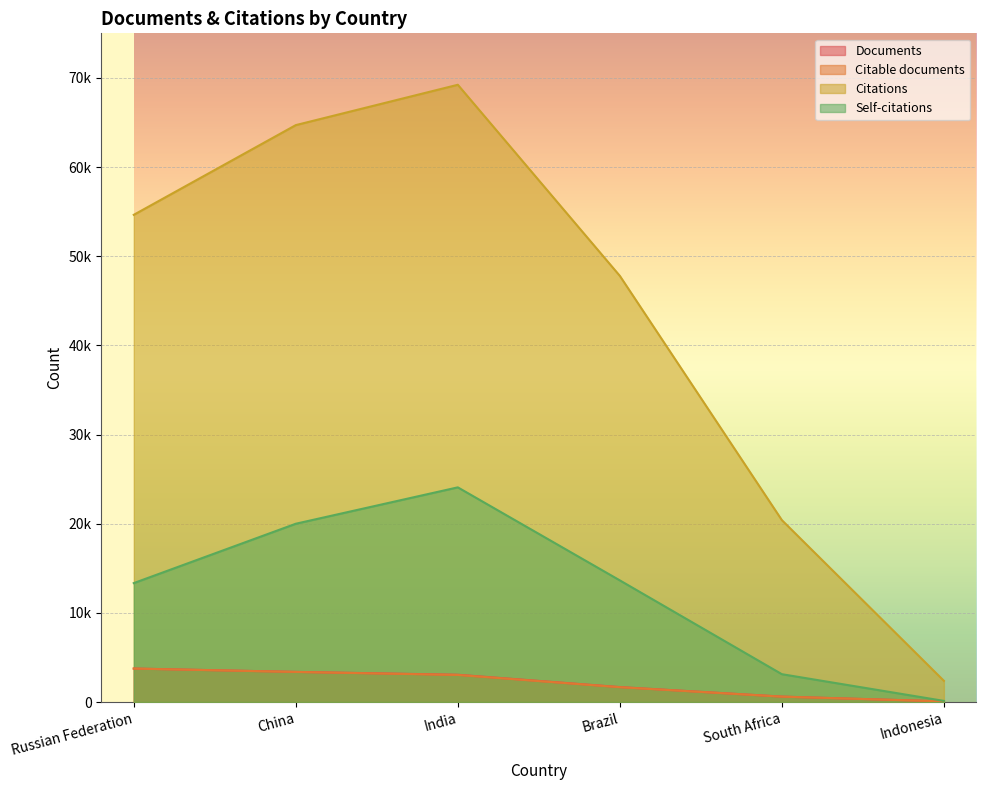

True or false: Documents and Self-citations intersect in this chart.

False